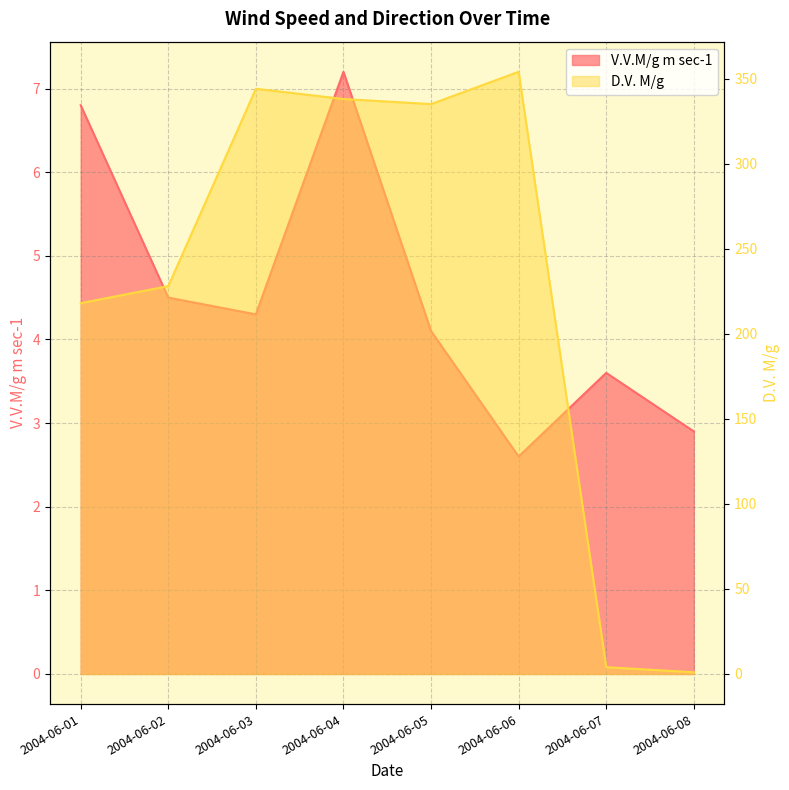

At how many categories does at least one series exceed 209?

6